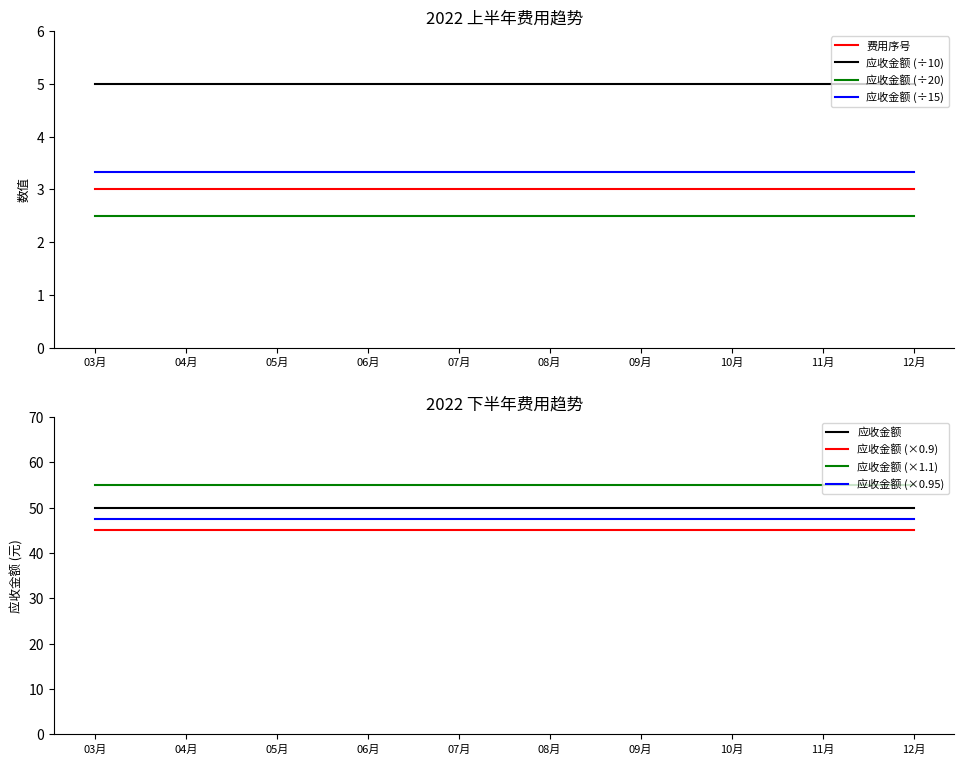

Is the value of 应收金额 (÷10) at 08月 greater than the value of 费用序号 at 06月?

Yes